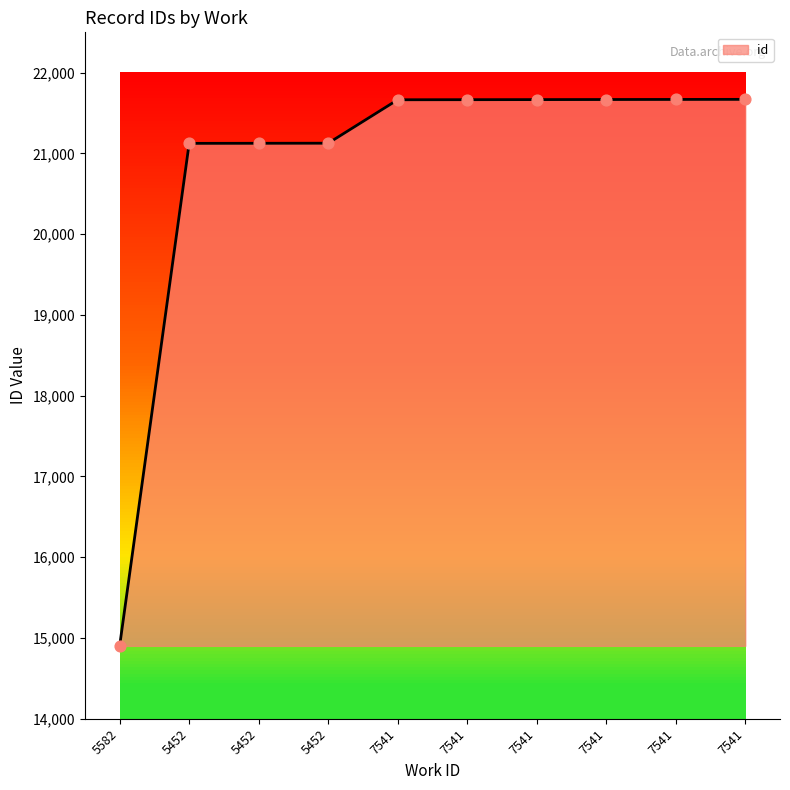

How many lines are shown in the chart?

1